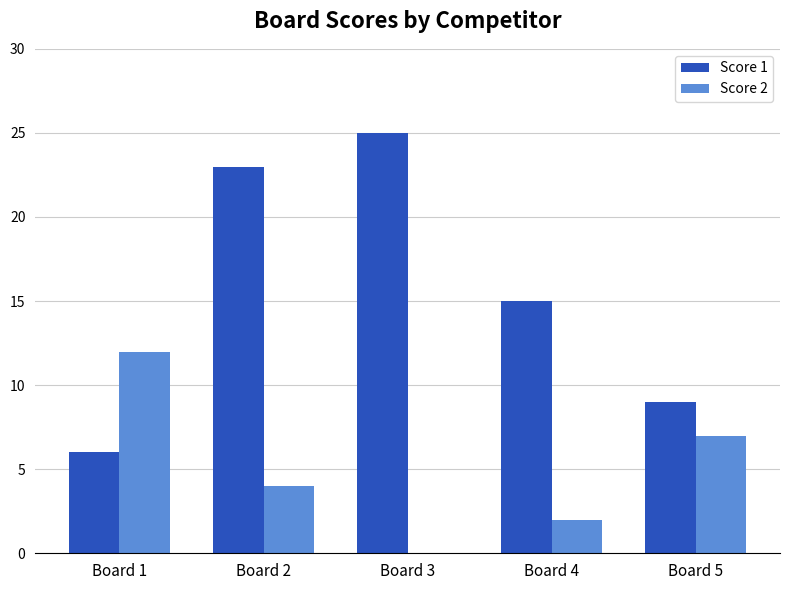

Which series changed the most between Board 1 and Board 2?

Score 1